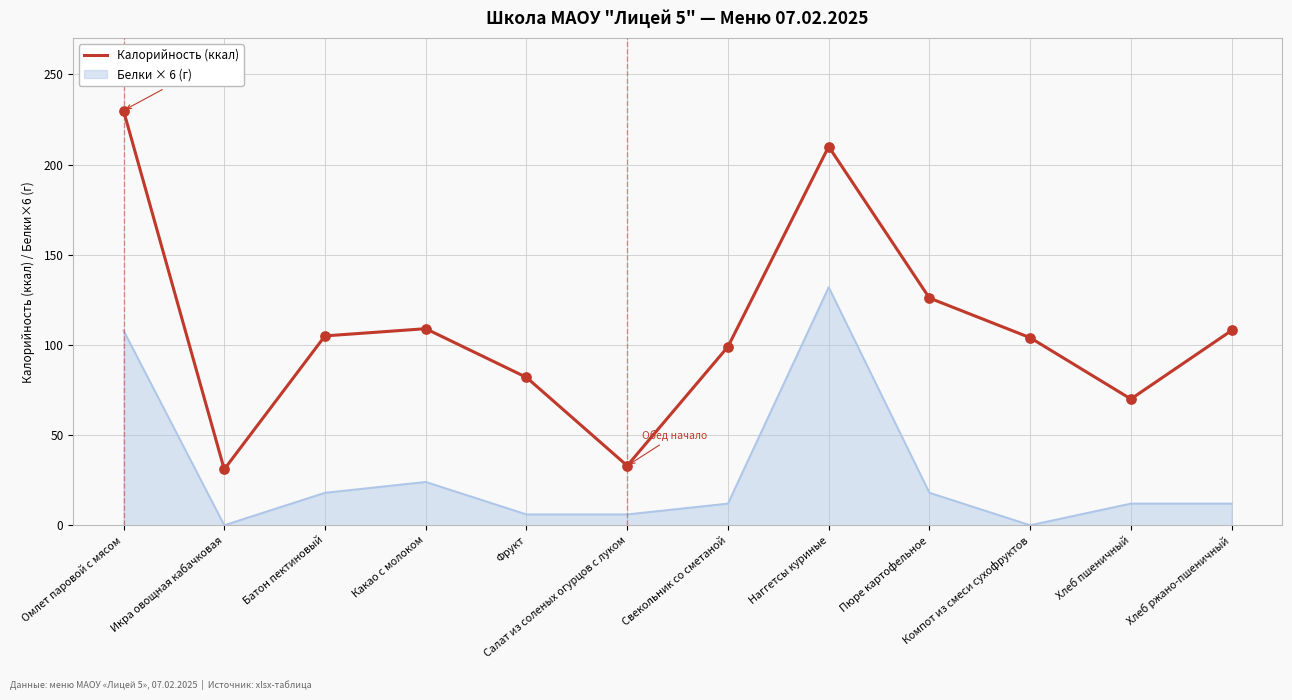

Which series has the widest spread of values?

Калорийность (ккал)